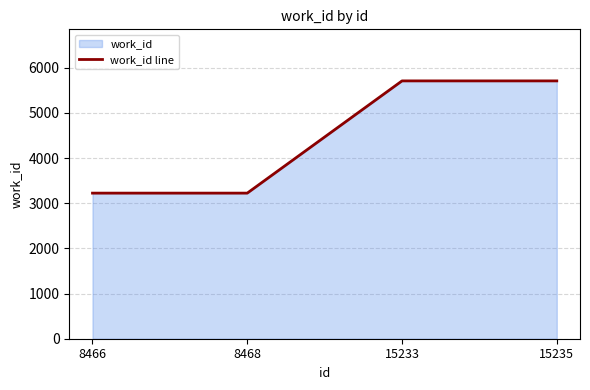

What is the value of the 4th point from the left?

5709